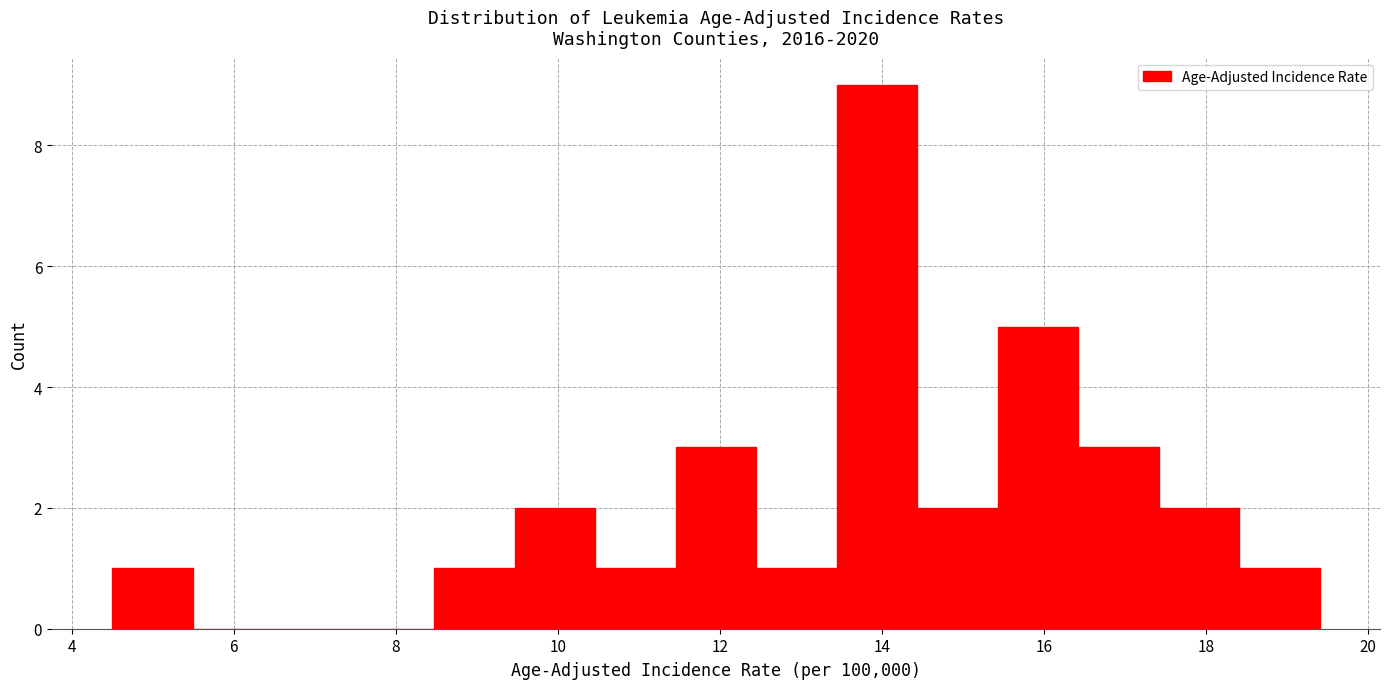

Reading left to right, list every bar in this chart as the range it spans on the x-axis followed by its height. Neither the bar edges nor the heights are printed on the chart, so give them approximately, as read against the axes.

4.6 to 5.4: 1
5.4 to 6.4: 0
6.4 to 7.4: 0
7.4 to 8.4: 0
8.4 to 9.4: 1
9.4 to 10.4: 2
10.4 to 11.4: 1
11.4 to 12.4: 3
12.4 to 13.4: 1
13.4 to 14.4: 9
14.4 to 15.4: 2
15.4 to 16.4: 5
16.4 to 17.4: 3
17.4 to 18.4: 2
18.4 to 19.4: 1